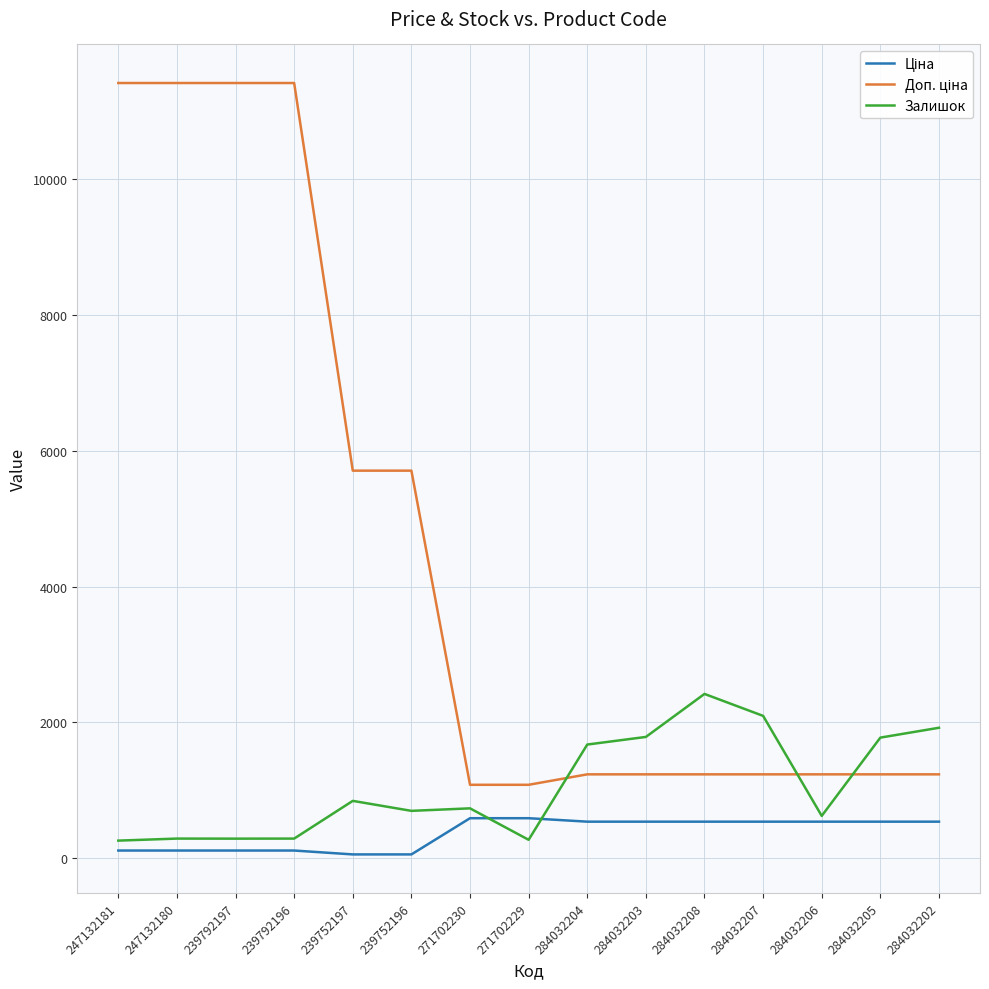

What is the spread (max minus min) of values at 284032205?

1237.0